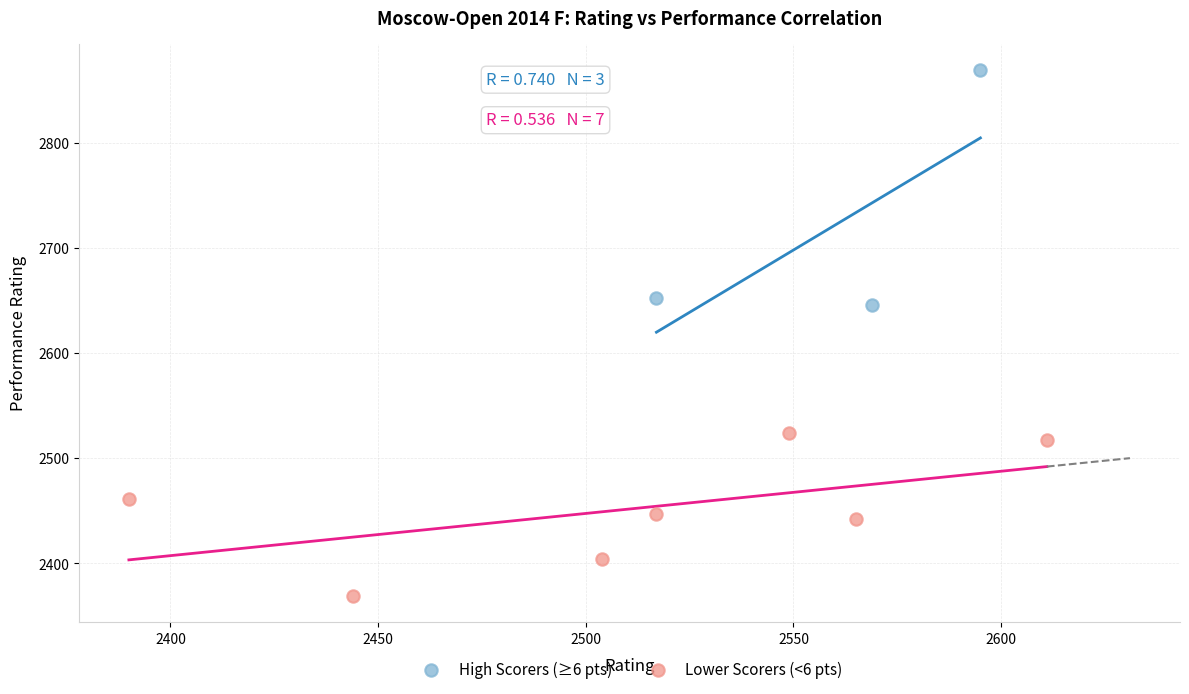

What are all the series names shown in the legend?

High Scorers (≥6 pts), Lower Scorers (<6 pts)